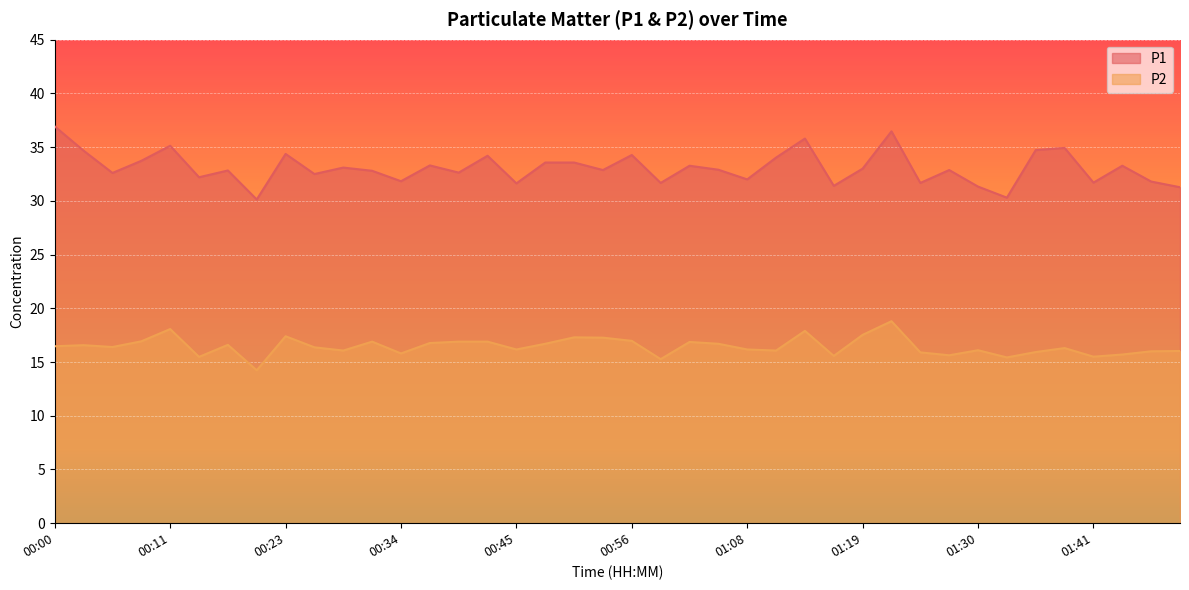

What is the label of the 19th point from the left?

00:51